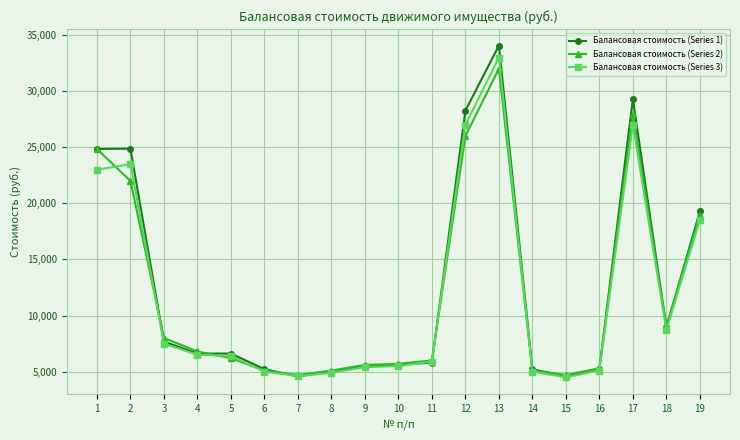

What is the value of the Балансовая стоимость (Series 3) point at the 4th from the left?

6500.0